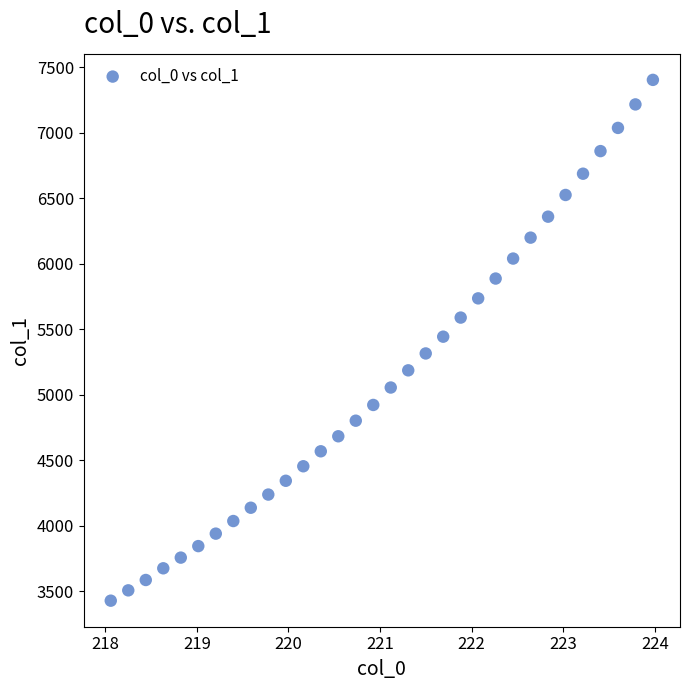

What is the range of X values (max minus min)?

5.9